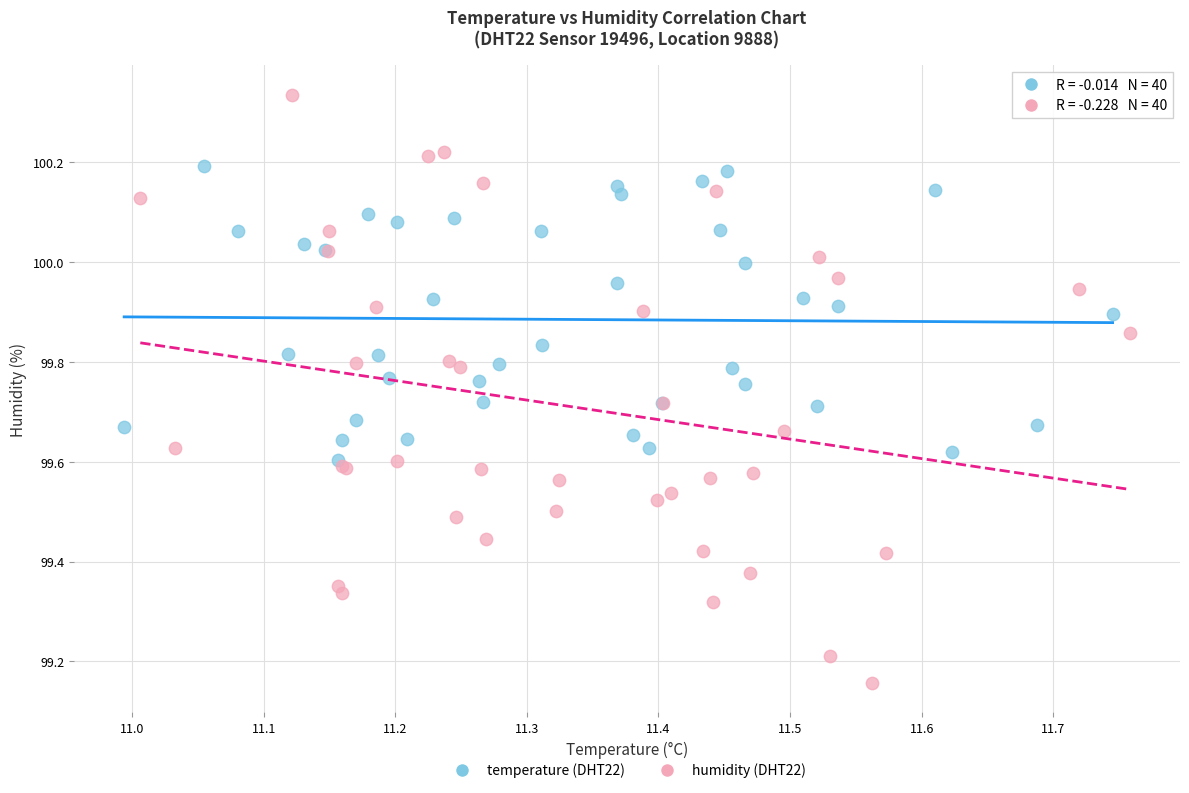

Which series has the largest Y range (max minus min)?

humidity (DHT22)